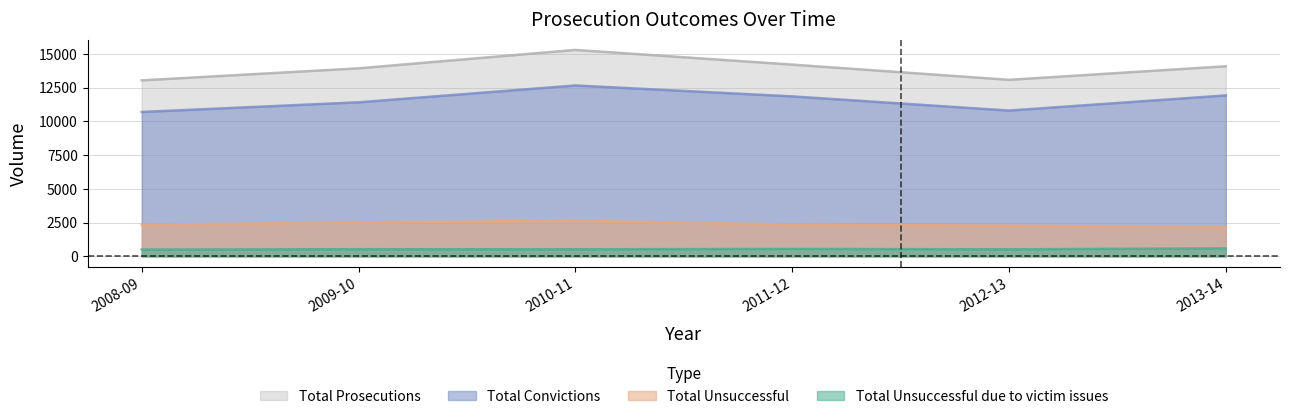

Rank the categories by Total Unsuccessful due to victim issues value from highest to lowest.

2013-14, 2011-12, 2009-10, 2010-11, 2012-13, 2008-09